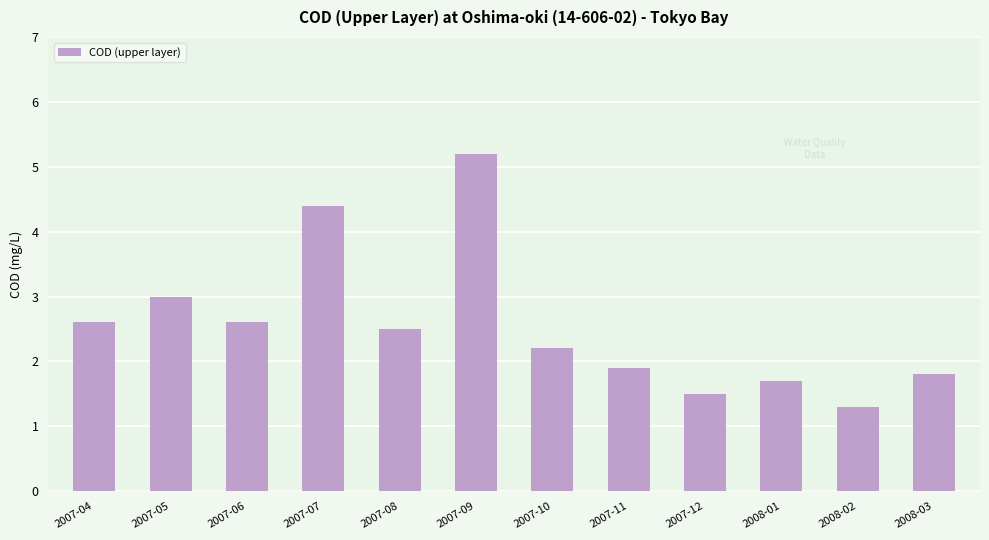

What is the minimum value shown in the chart?

1.3